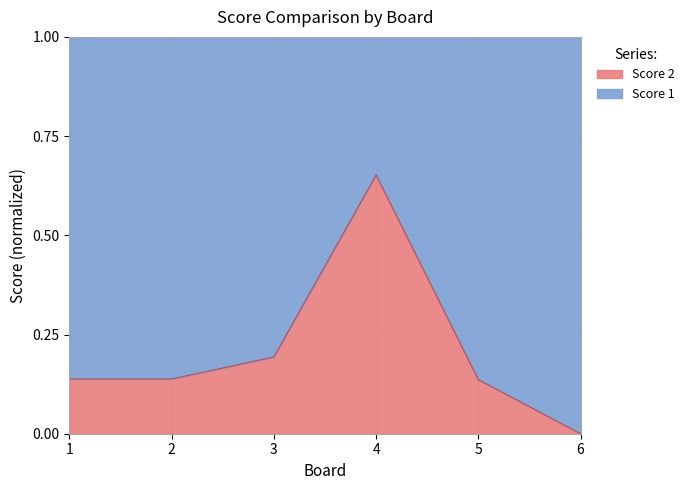

Reading right to left, transcribe all the data shown in this chart.

6=0.0	5=0.1	4=0.7	3=0.2	2=0.1	1=0.1